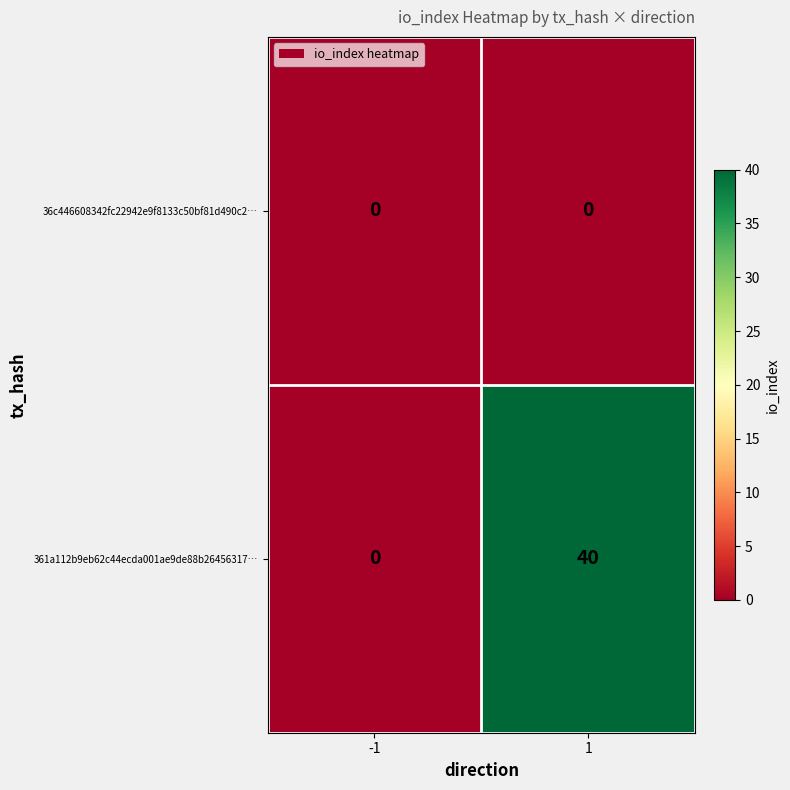

Which category has the highest value across all series?

1